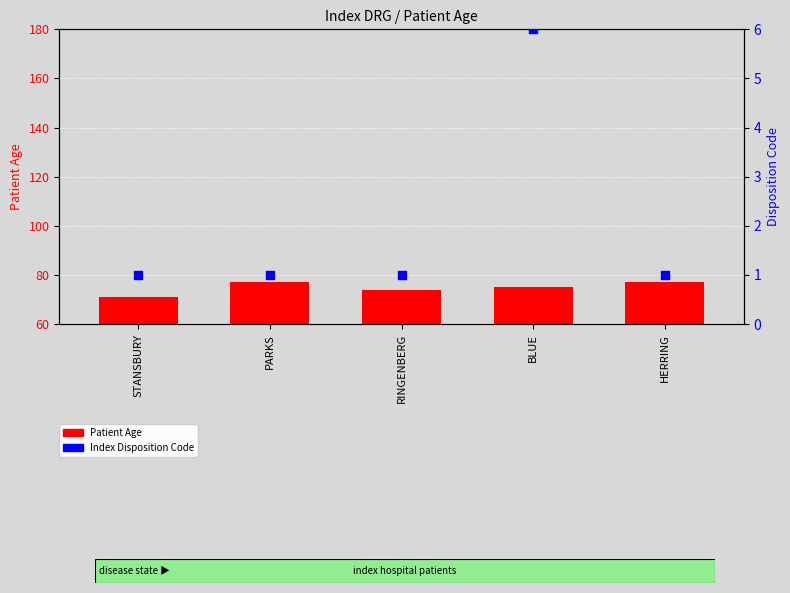

Is the value of Patient Age at BLUE greater than the value of Index Disposition Code at BLUE?

Yes